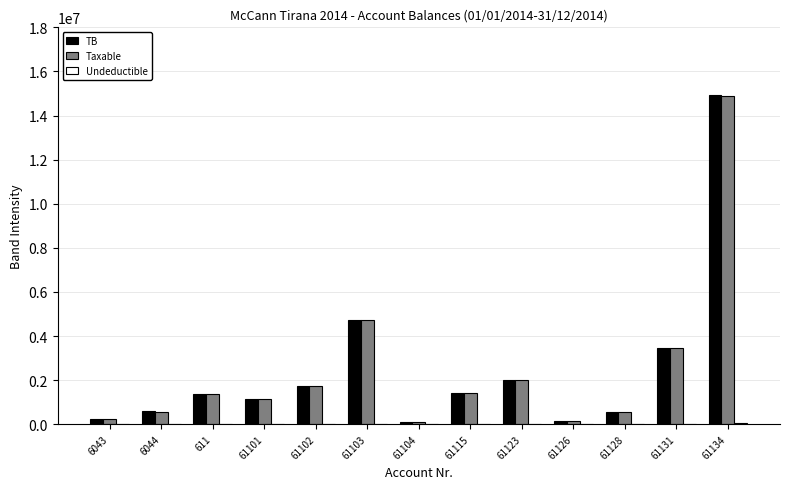

What is the sum of all TB values?

32501639.8